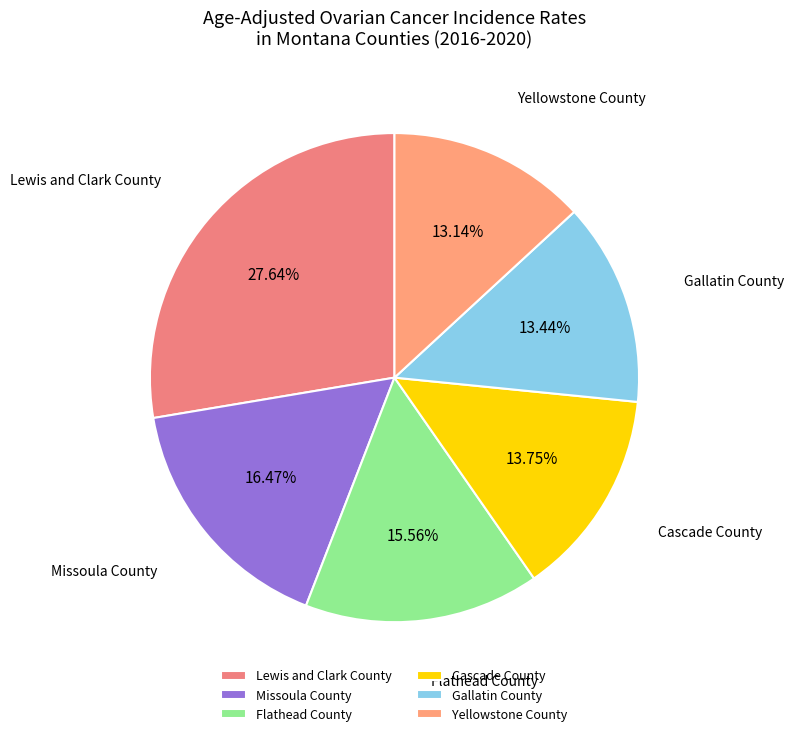

Which category has the biggest portion of the pie?

Lewis and Clark County